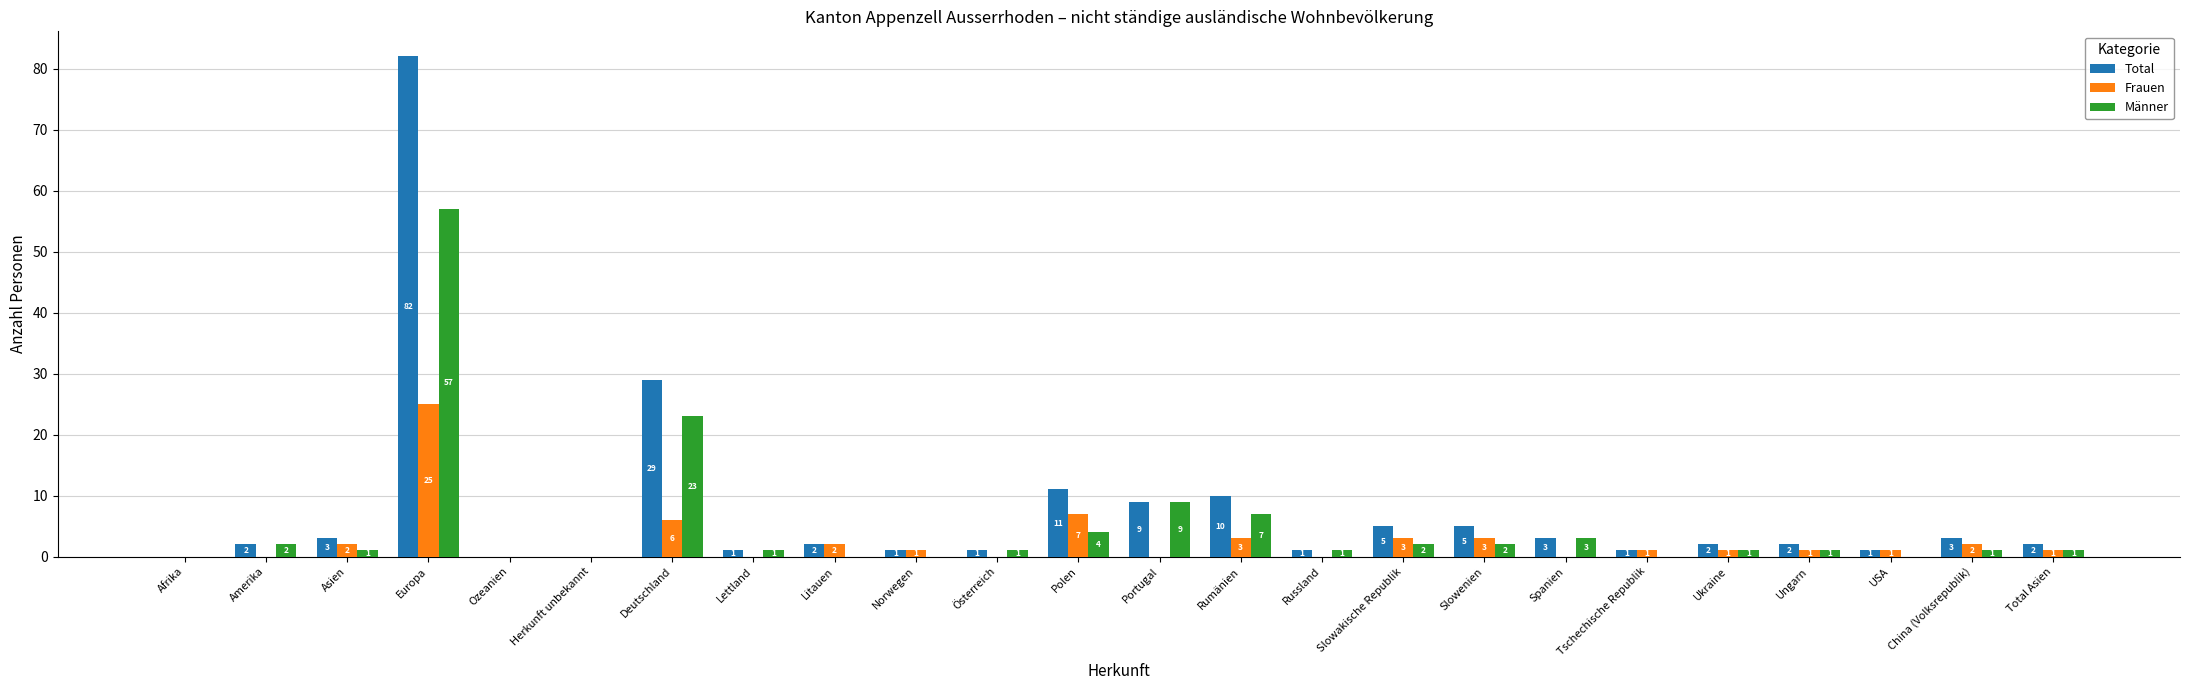

Which series has the largest total across all categories?

Total